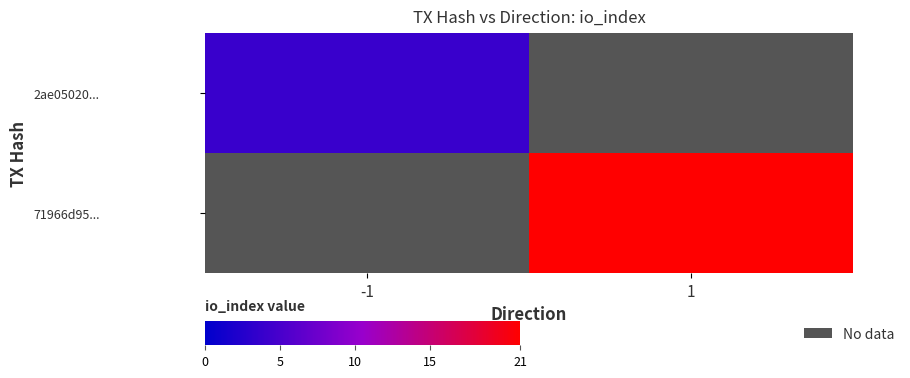

Which series has the largest range (max minus min)?

71966d95...